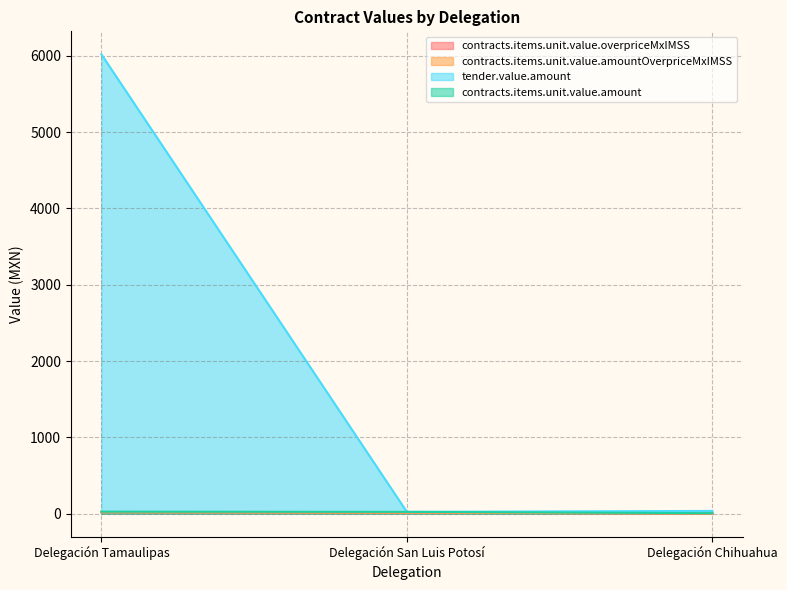

Does the chart display data point markers on the line(s)?

No